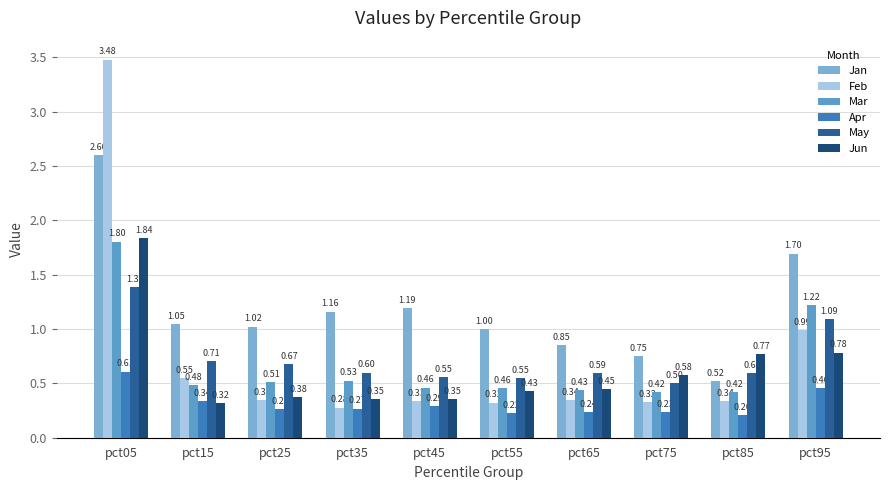

At which category is the sum across all series the highest?

pct05